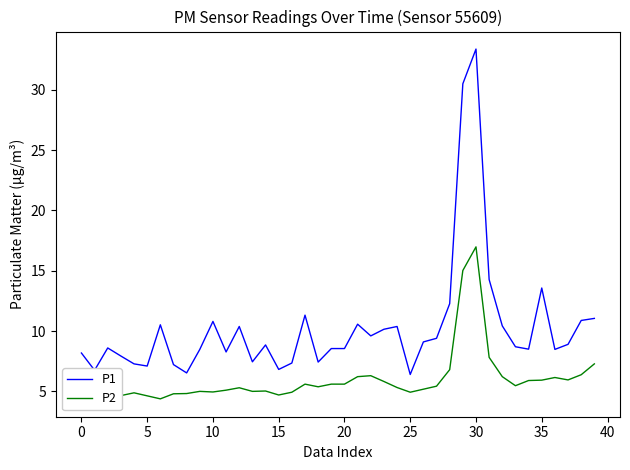

True or false: P2 and P1 intersect in this chart.

False